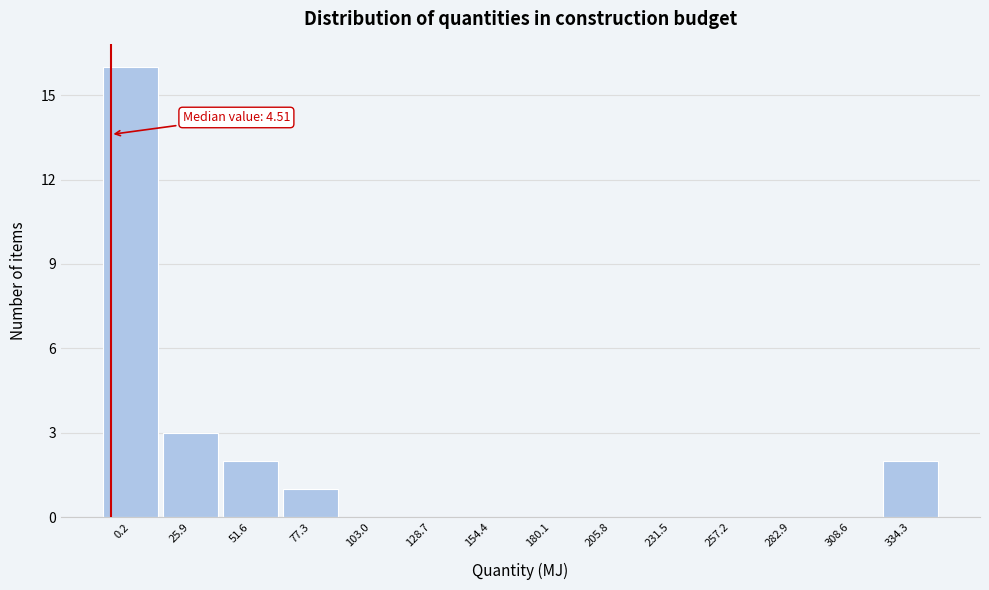

Reading left to right, transcribe all the data shown in this chart.

0.2=16	25.9=3	51.6=2	77.3=1	103.0=0	128.7=0	154.4=0	180.1=0	205.8=0	231.5=0	257.2=0	282.9=0	308.6=0	334.3=2